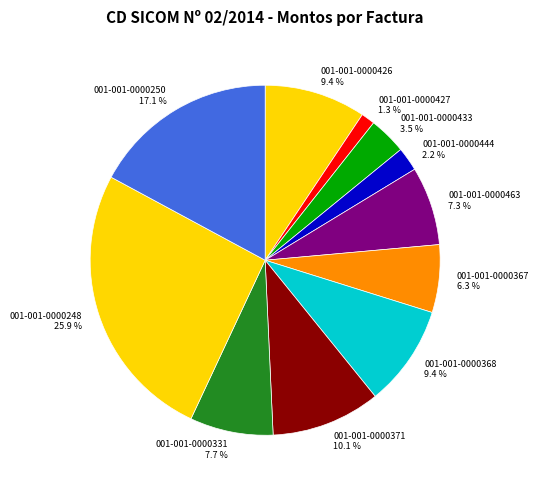

Is the sum of 001-001-0000427 and 001-001-0000426 greater than half?

No